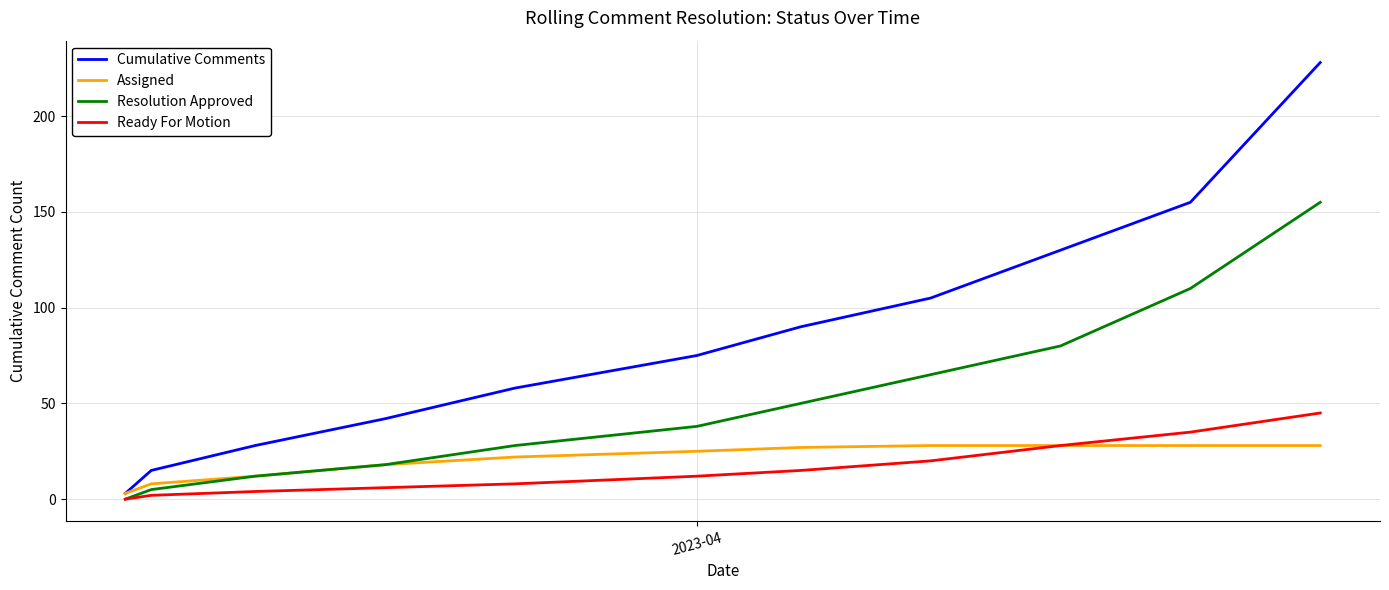

Which series has the largest range (max minus min)?

Cumulative Comments